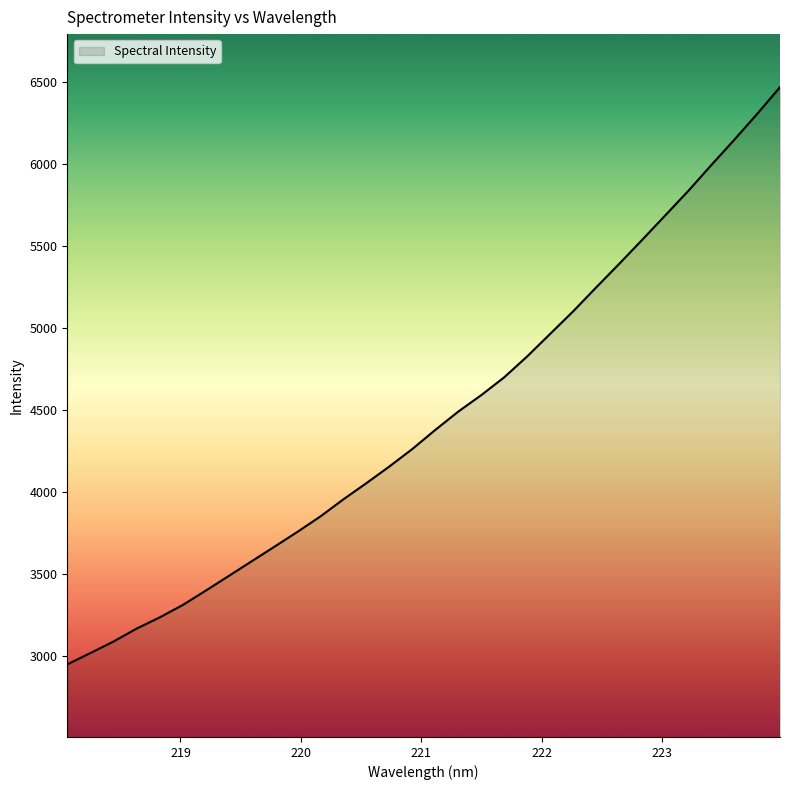

True or false: the data has more than 2 interior local peaks.

False